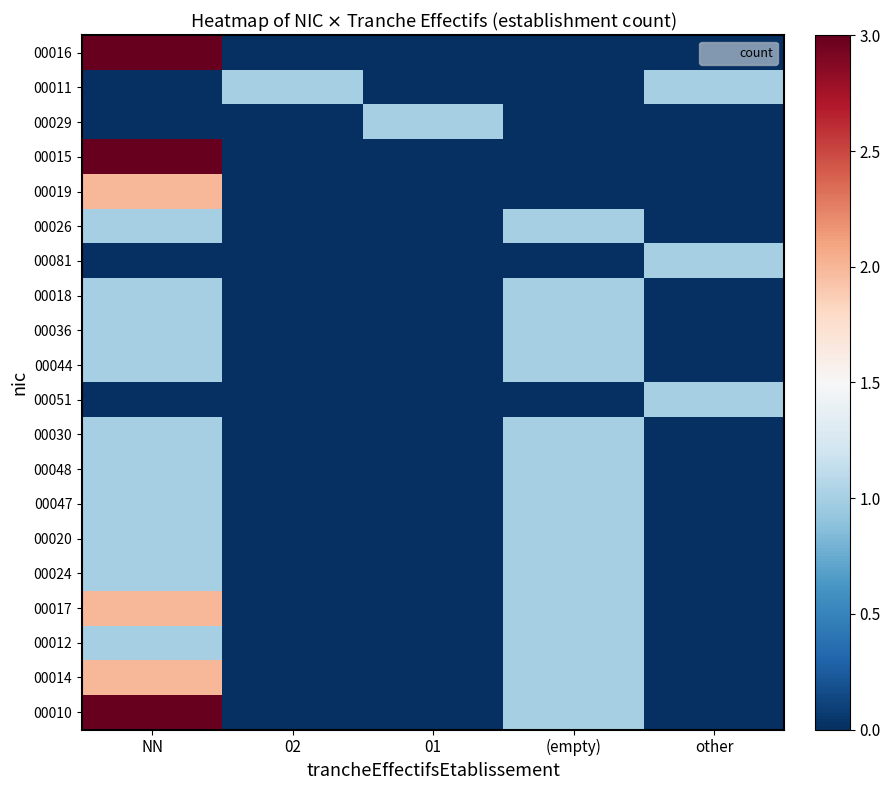

How many distinct data groups are displayed?

20